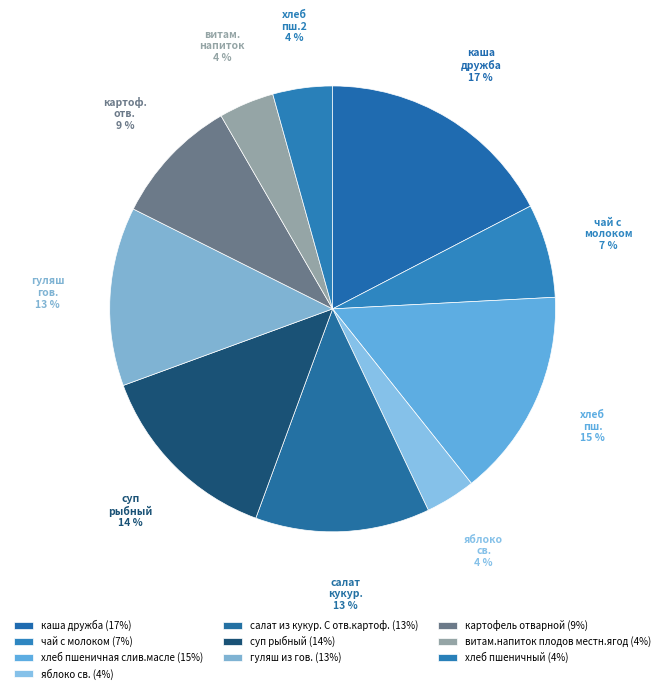

True or false: суп рыбный accounts for 5% of the total.

False